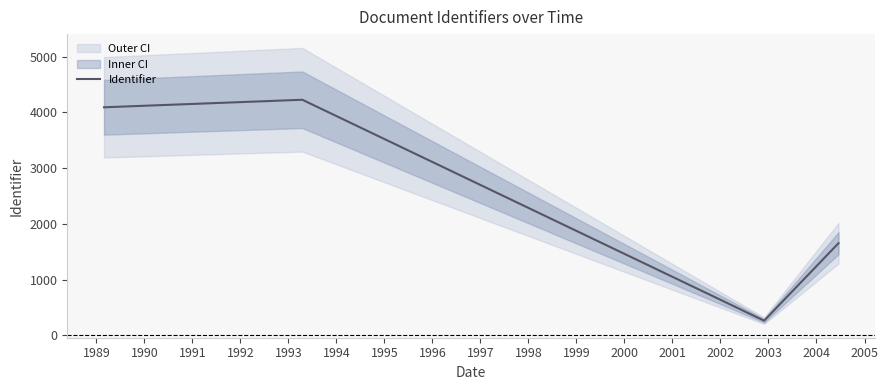

How many values in the Identifier series are below 4091?

2